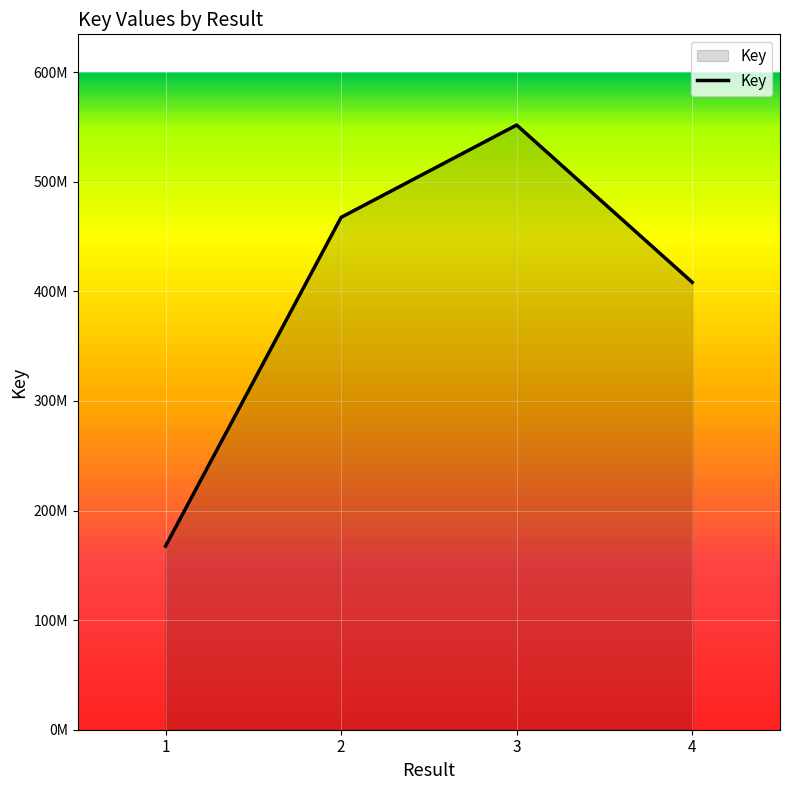

Does the chart have visible grid lines?

Yes